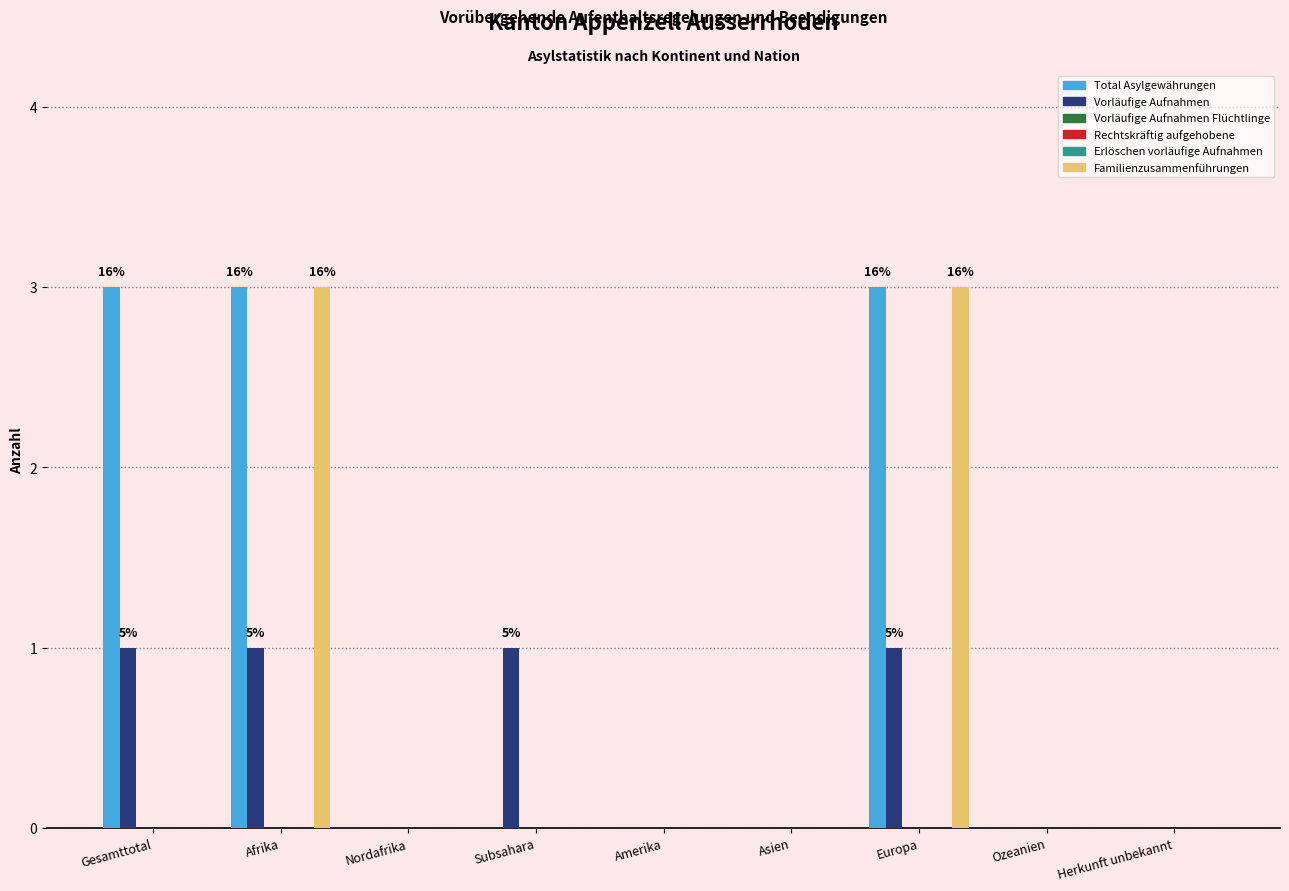

Is it true that Vorläufige Aufnahmen equals 1 at Subsahara?

True